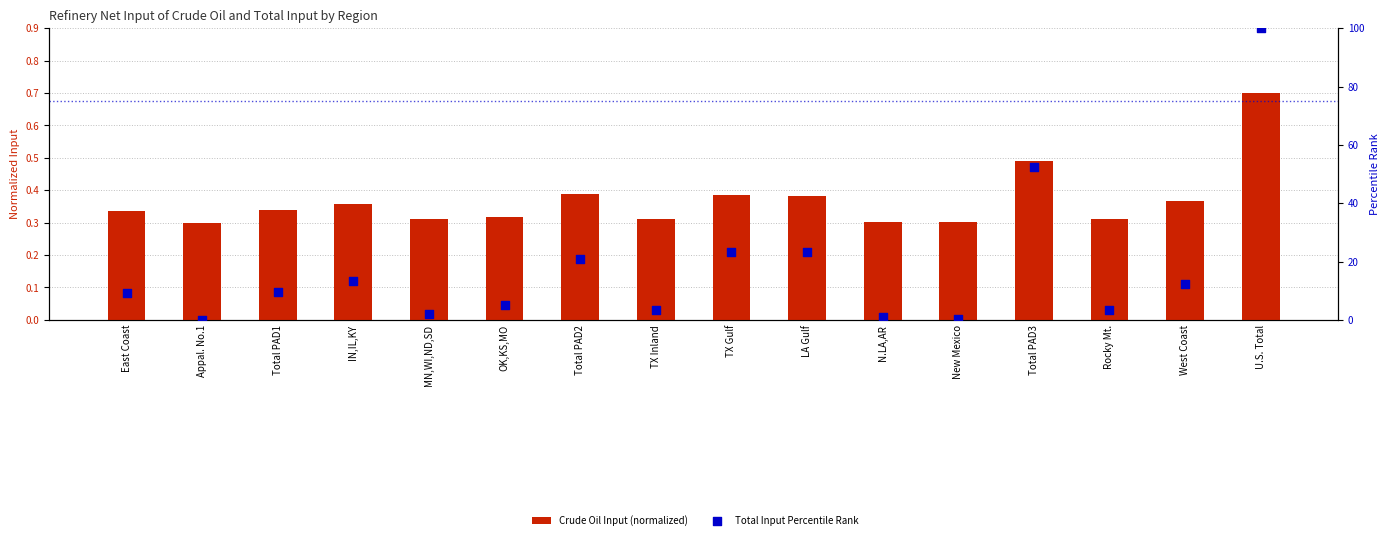

What is the total value across all series at New Mexico?

0.7